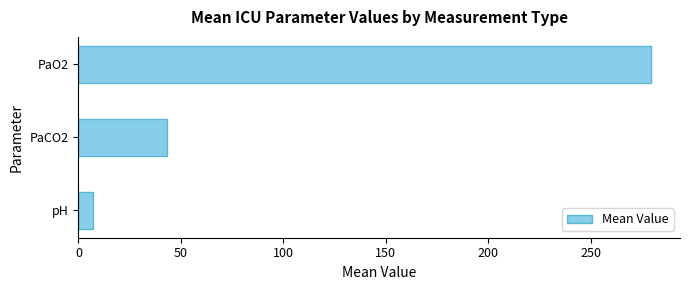

Reading bottom to top, list all the values displayed in this chart.

7.3	43.1	279.5